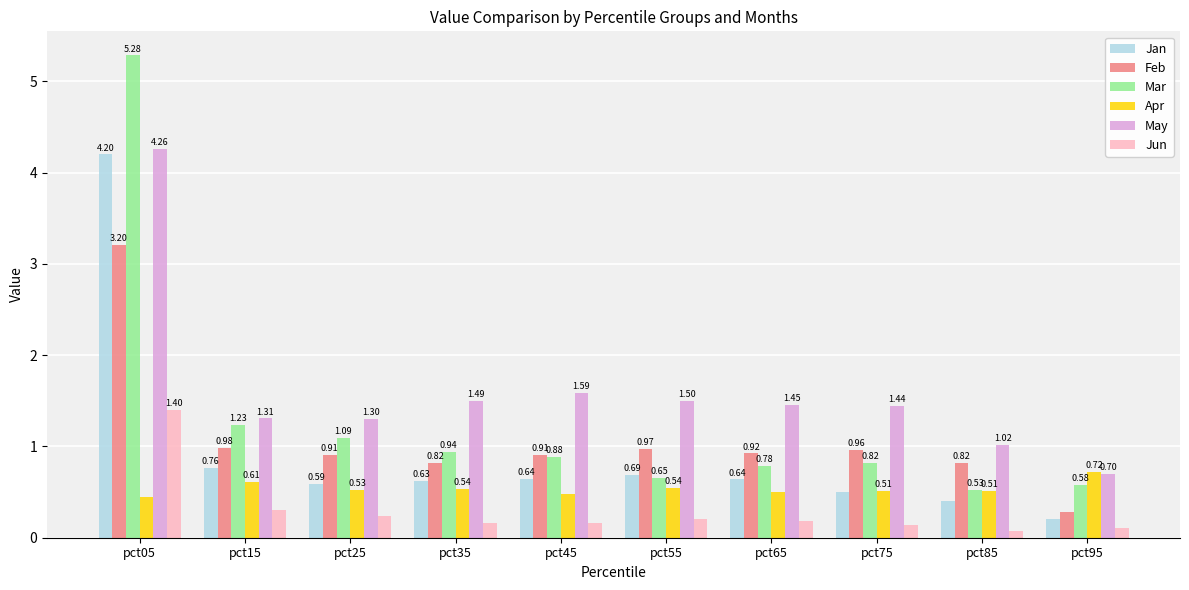

What is the difference between the highest and lowest values at pct75?

1.3